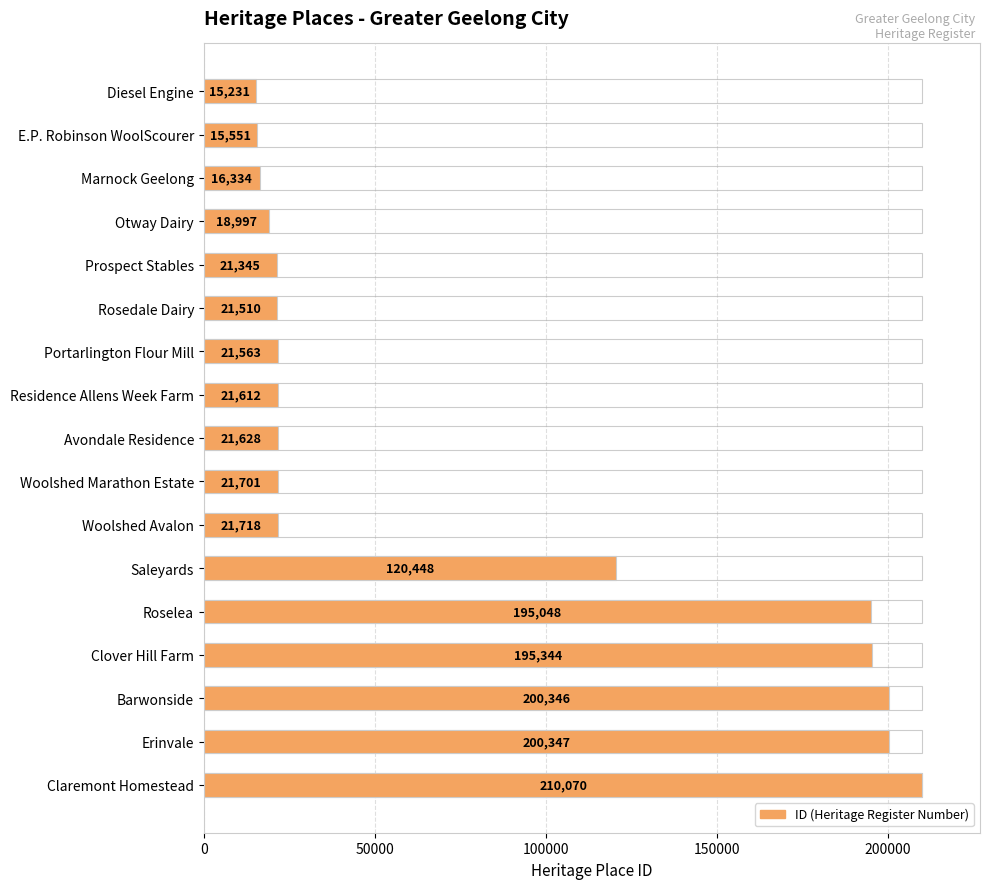

What is the change in value from Avondale Residence to Erinvale?

+178719